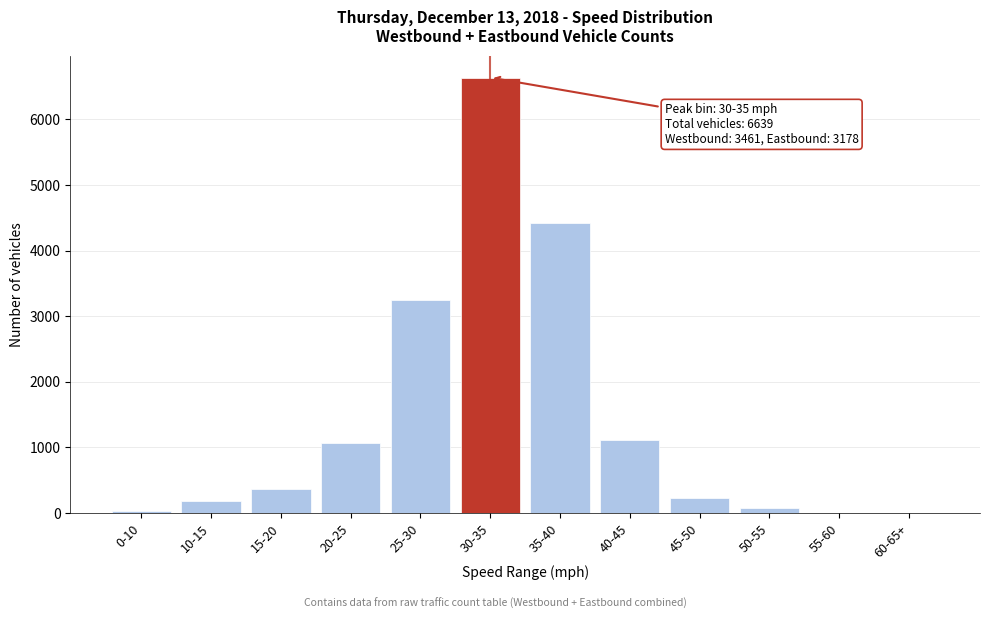

What is the maximum value shown in the chart?

6639